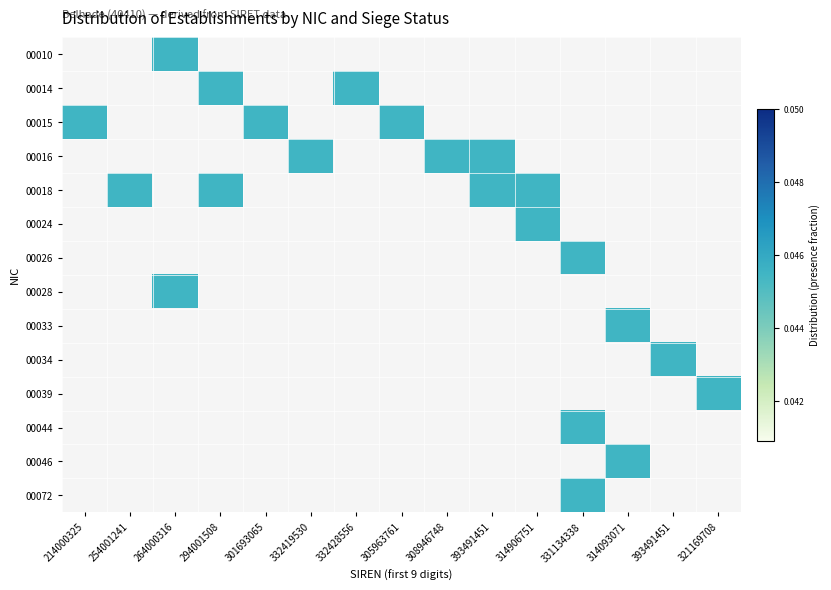

The 00014 series shows 0.0 at 332428556. True or false?

True